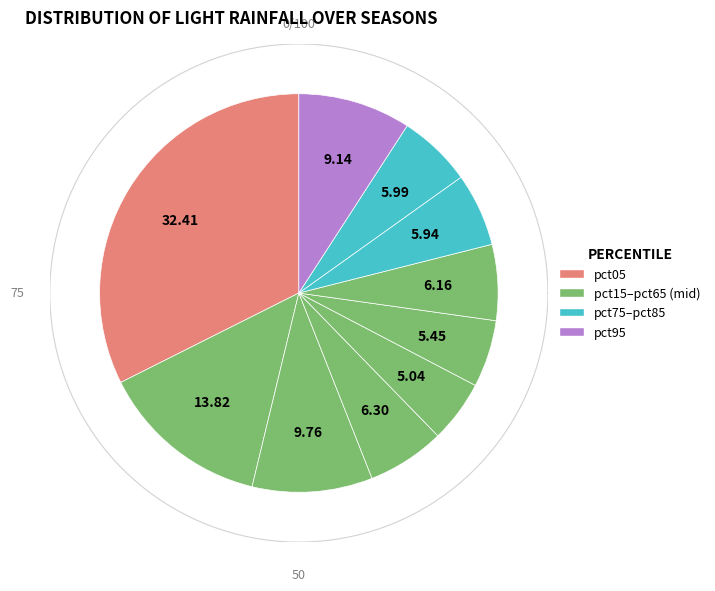

Combined, do pct65 and pct95 account for over 50%?

No